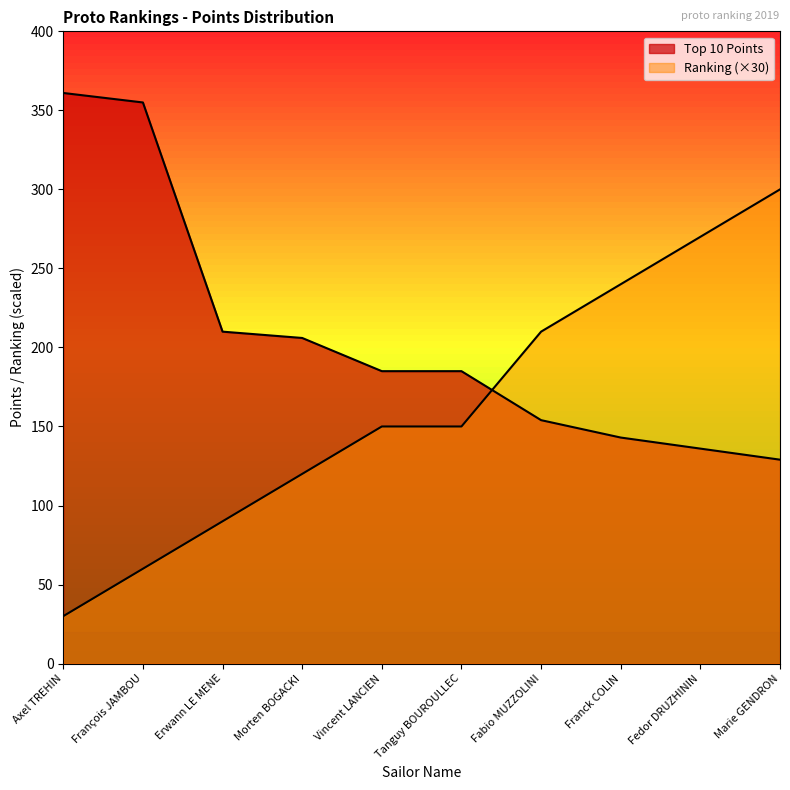

What value does the Ranking series have at Axel TREHIN?

30